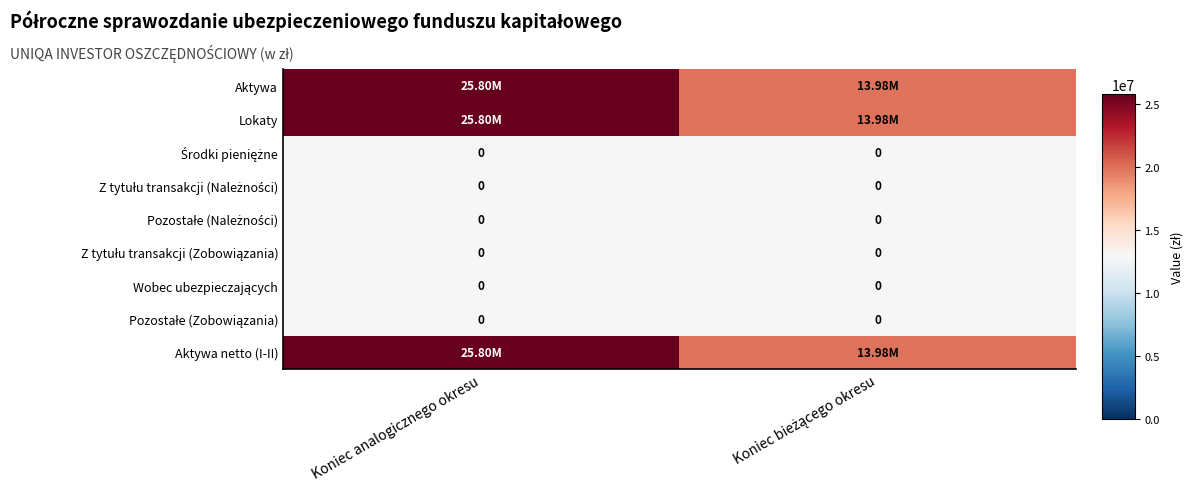

Which series has the largest total across all categories?

Aktywa